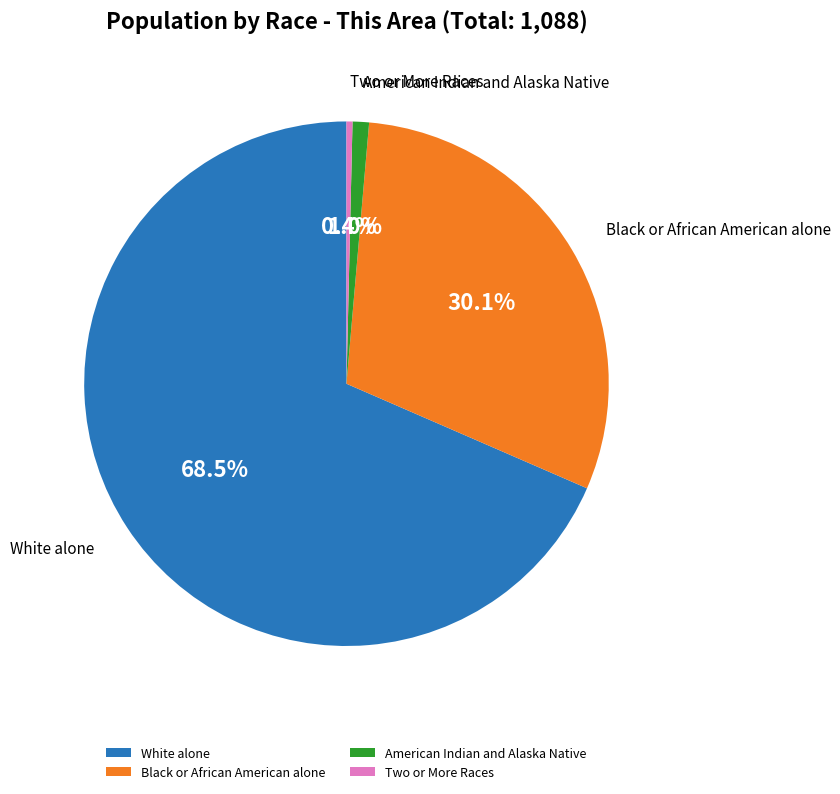

Between American Indian and Alaska Native and Black or African American alone, which is larger?

Black or African American alone